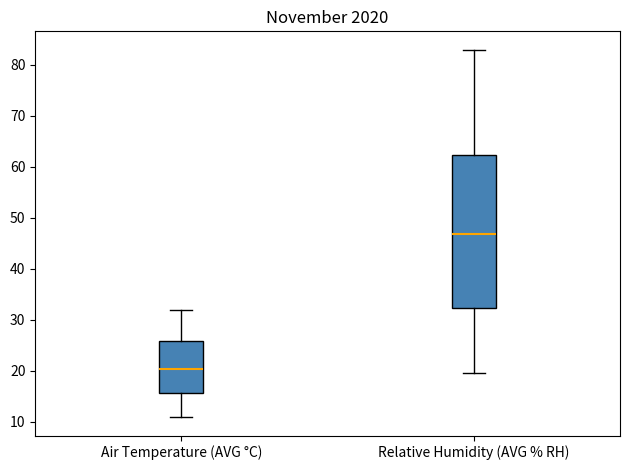

Reading left to right, read every box against the y-axis: the position of its median line, the range the box covers, and the ends of its whiskers. The values are not printed on the chart, so give them approximately, as read against the axis.

Air Temperature (AVG °C): median 20, box 16 to 26, whiskers 11 to 32
Relative Humidity (AVG % RH): median 47, box 32 to 62, whiskers 20 to 83